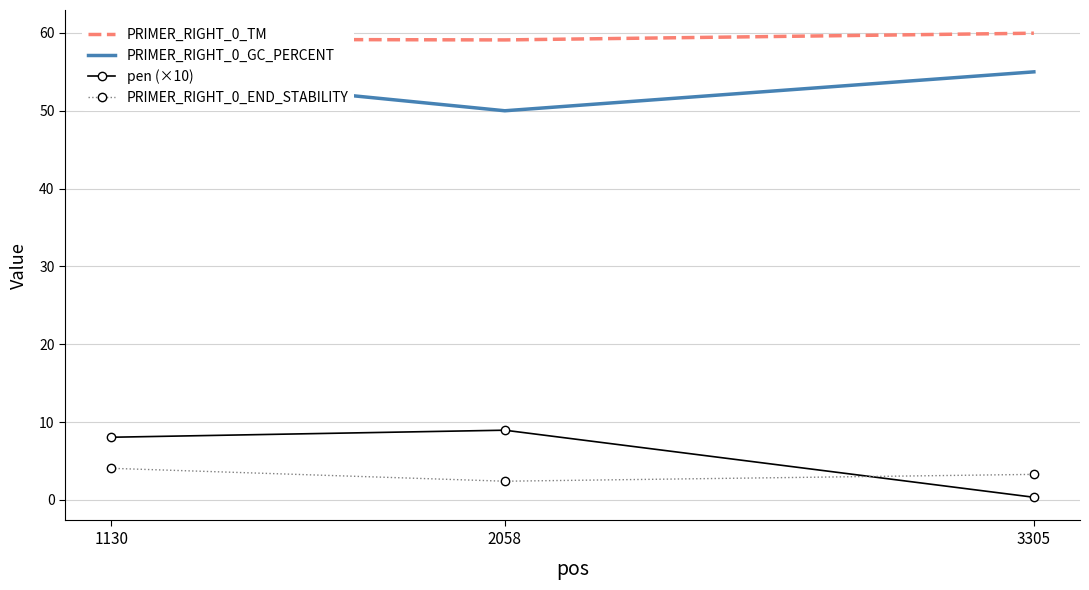

Which category has the lowest value across all series?

3305